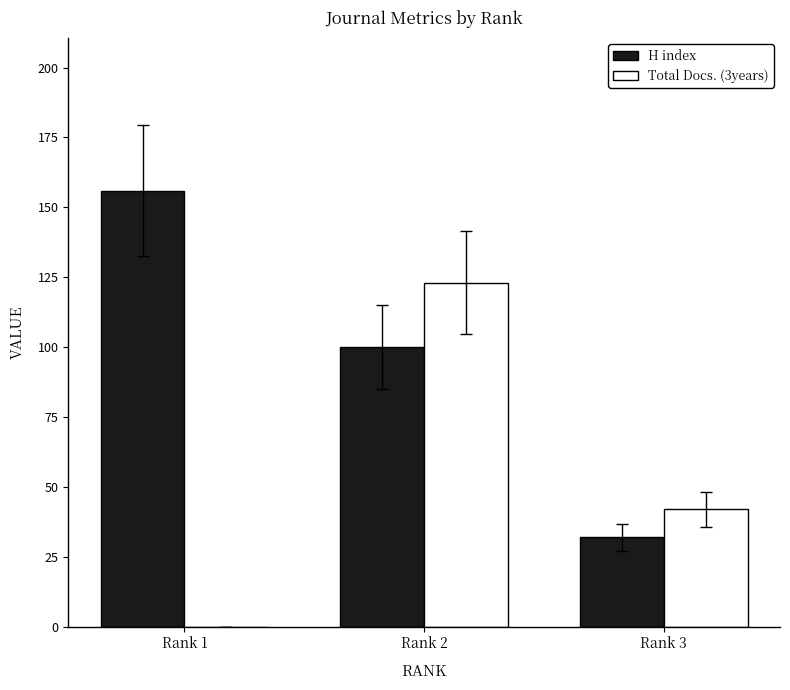

What is the sum of all Total Docs. (3years) values?

165